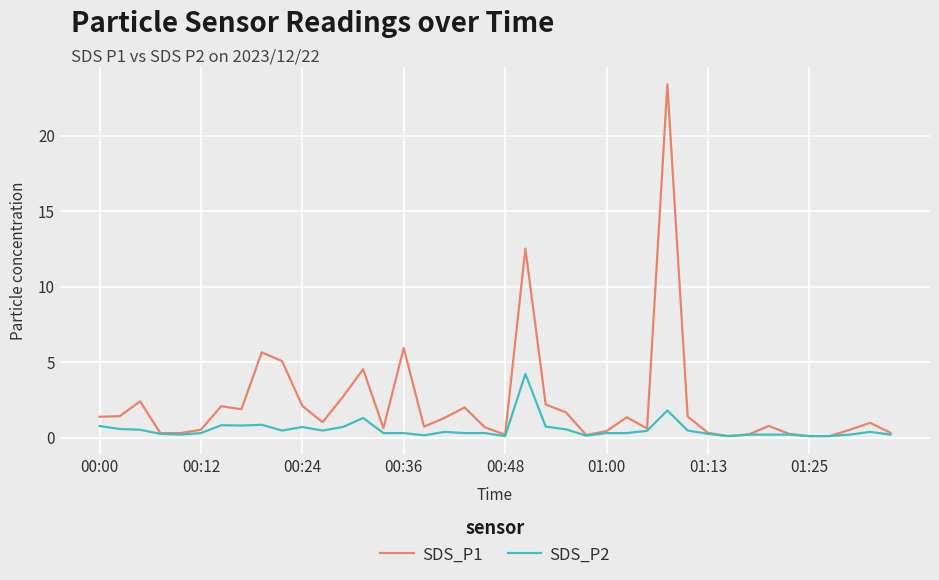

List the series in order of their peak value, lowest first.

SDS_P2, SDS_P1